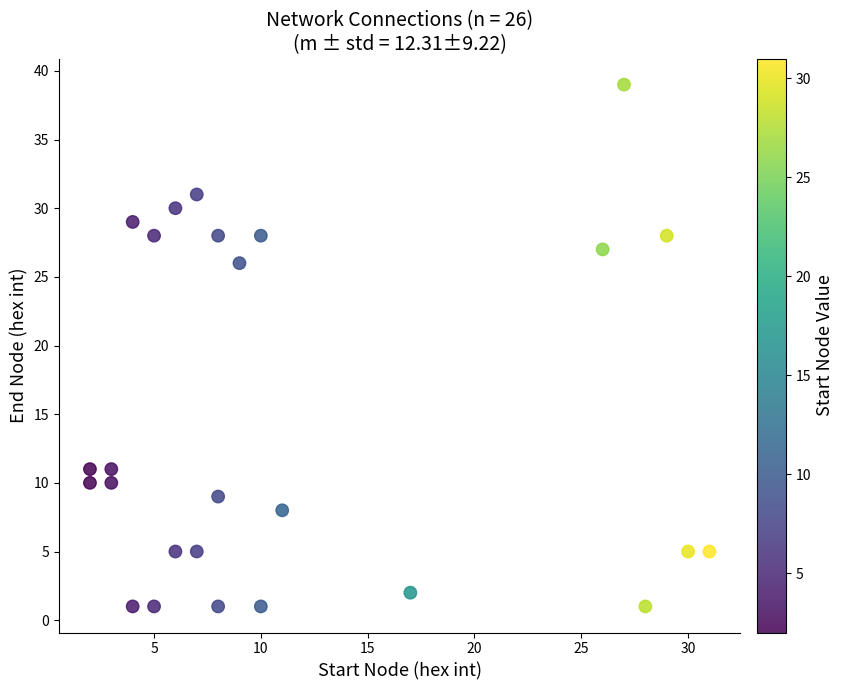

What is the range of X values (max minus min)?

29